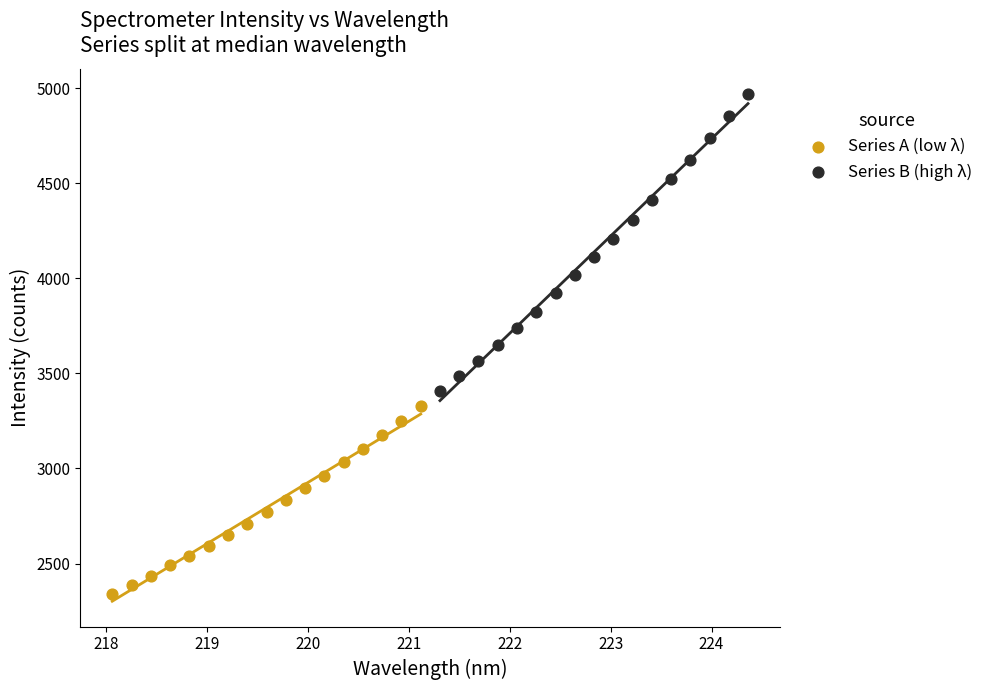

Which series has the widest spread of Y values?

Series B (high λ)